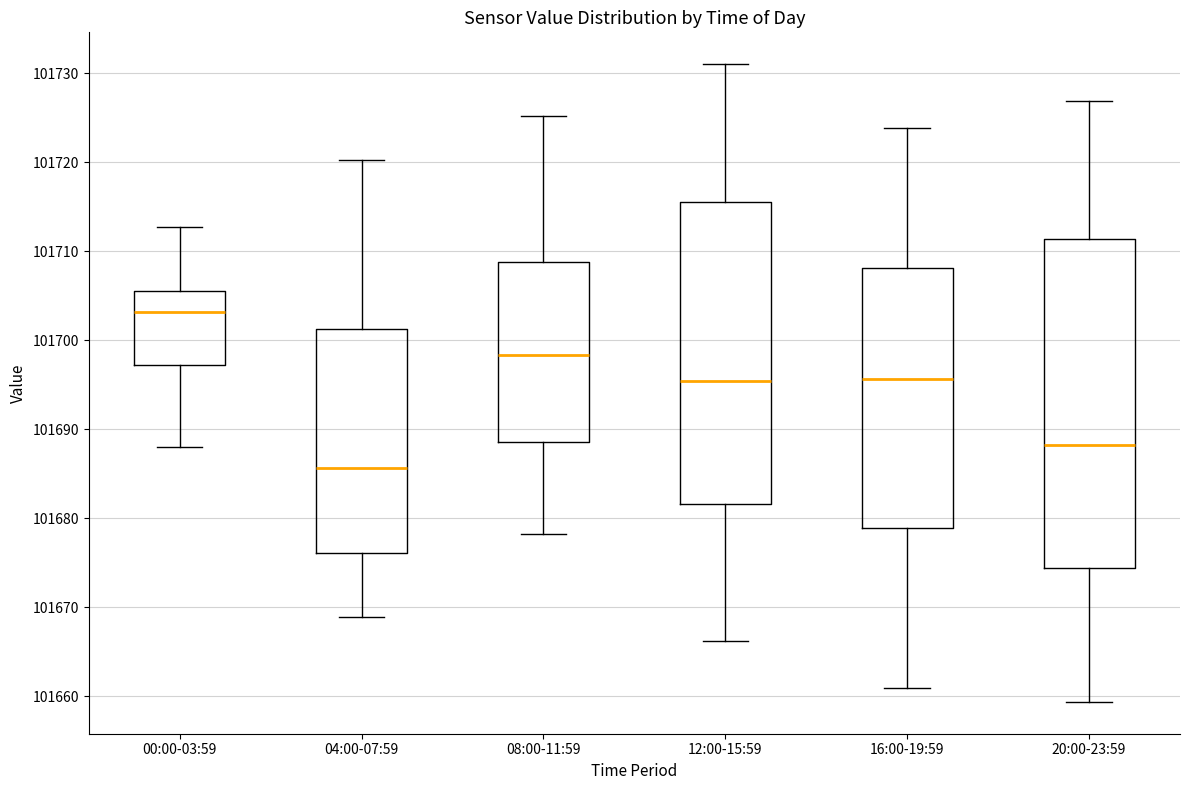

Where is the upper edge of the box for 00:00-03:59 on the y-axis? The values are not printed on the chart, so give them approximately, as read against the axis.

101706